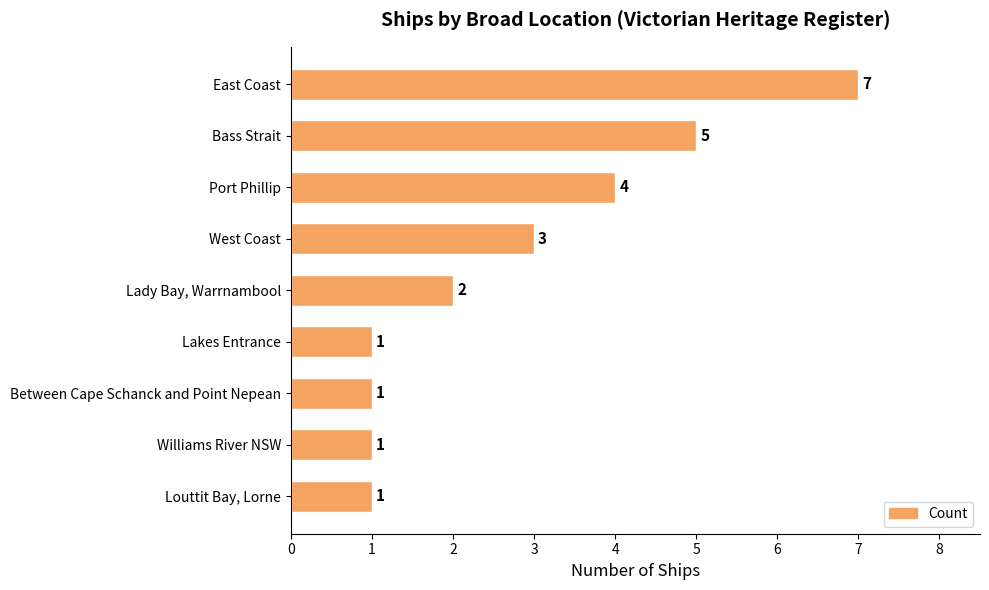

How many categories are shown in the chart?

9